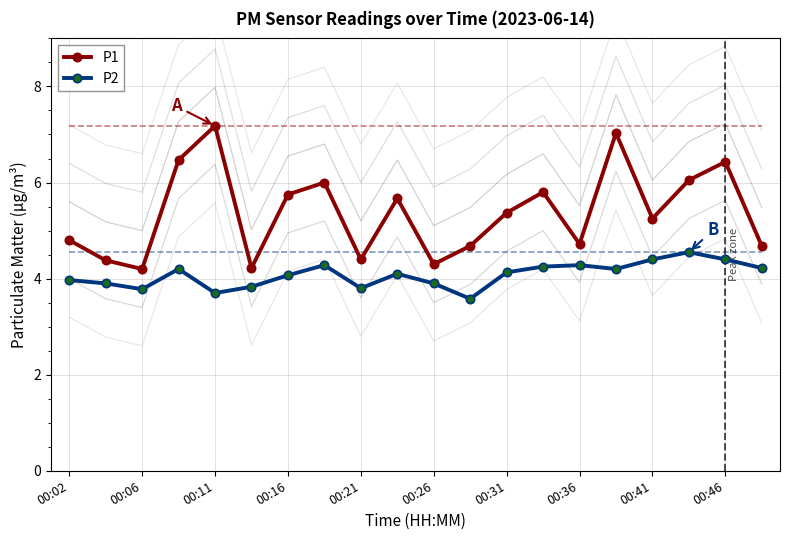

Reading left to right, list all the values displayed in this chart.

P1: 4.8	4.4	4.2	6.5	7.2	4.2	5.8	6.0	4.4	5.7	4.3	4.7	5.4	5.8	4.7	7.0	5.2	6.0	6.4	4.7
P2: 4.0	3.9	3.8	4.2	3.7	3.8	4.1	4.3	3.8	4.1	3.9	3.6	4.1	4.2	4.3	4.2	4.4	4.5	4.4	4.2